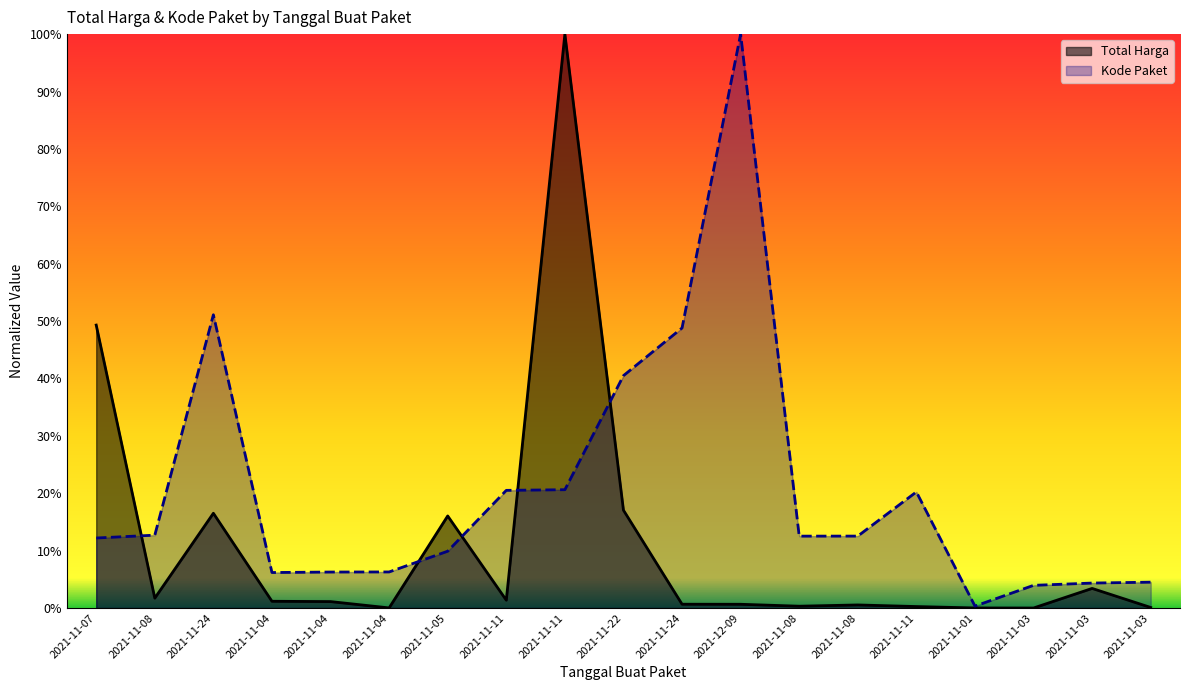

At how many categories does at least one series exceed 0?

19